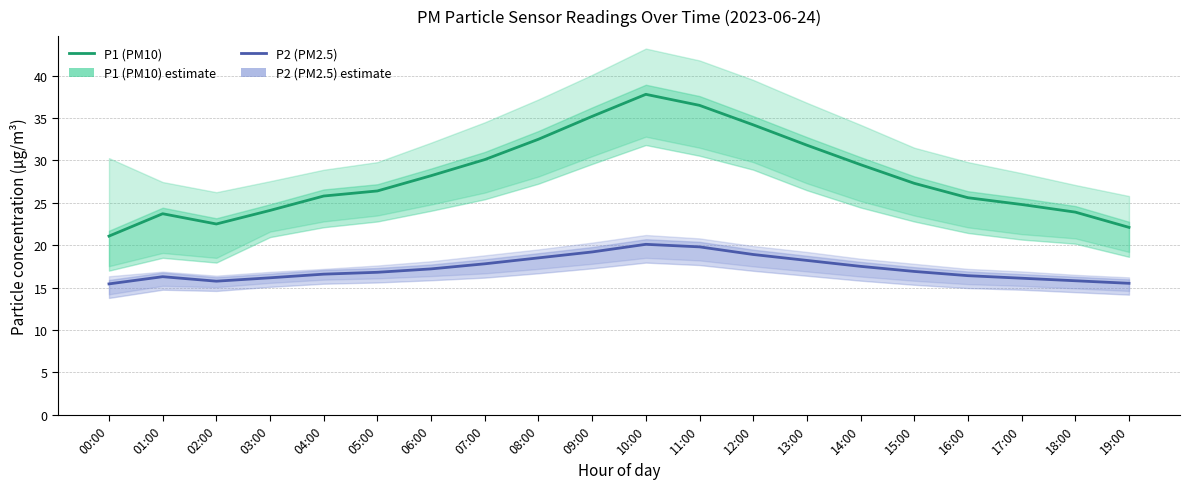

At which label does P1 (PM10) first exceed 27?

06:00